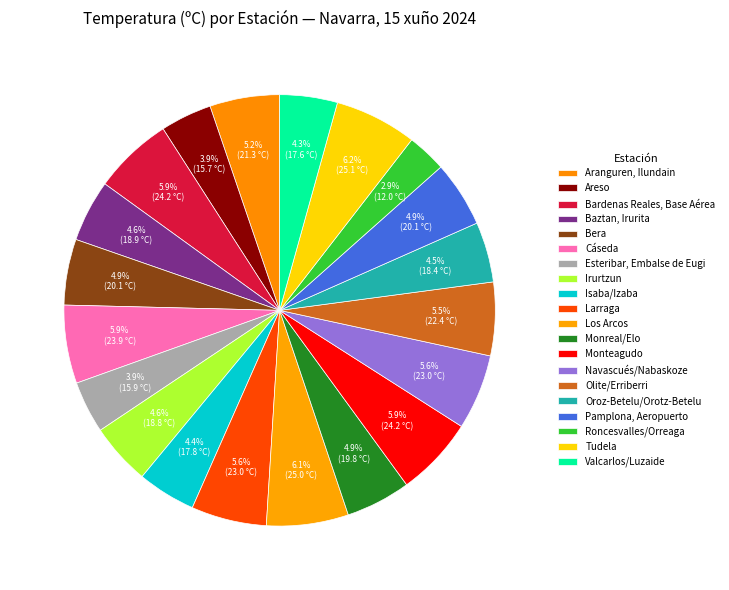

How many slices are in this pie chart?

20